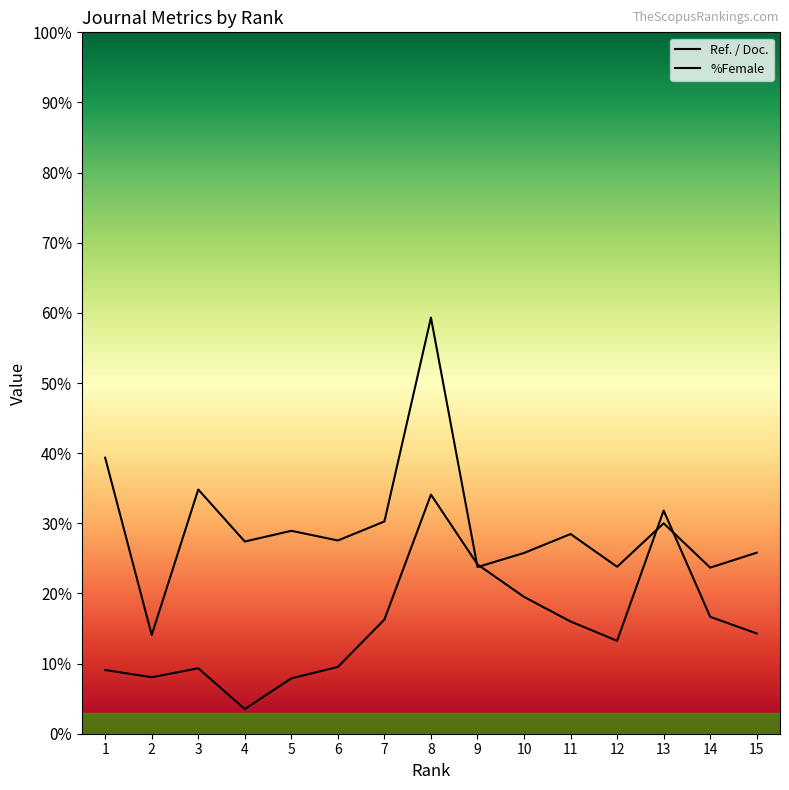

Reading left to right, list all the values displayed in this chart.

Ref. / Doc.: 1=39.4	2=14.1	3=34.8	4=27.4	5=28.9	6=27.6	7=30.3	8=59.3	9=23.8	10=25.8	11=28.5	12=23.8	13=30.0	14=23.7	15=25.8
%Female: 1=9.1	2=8.1	3=9.3	4=3.5	5=7.9	6=9.5	7=16.3	8=34.1	9=24.1	10=19.5	11=16.0	12=13.2	13=31.8	14=16.7	15=14.3